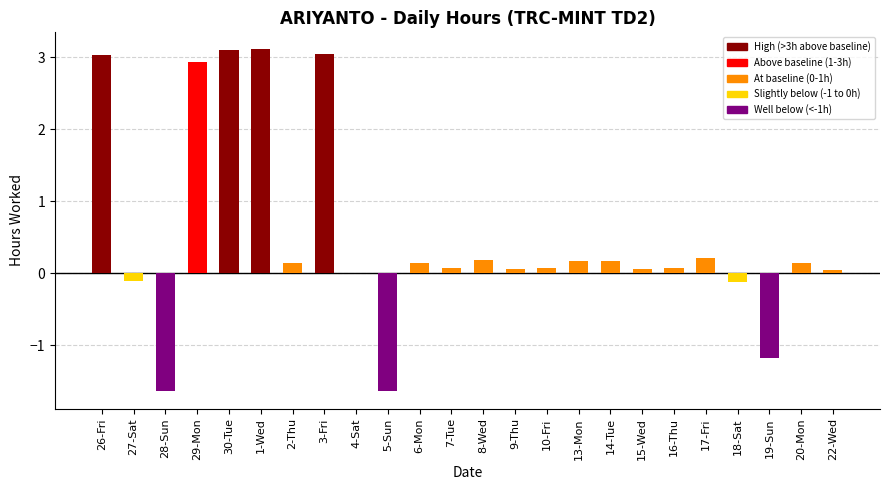

What position from the right is 6-Mon?

14